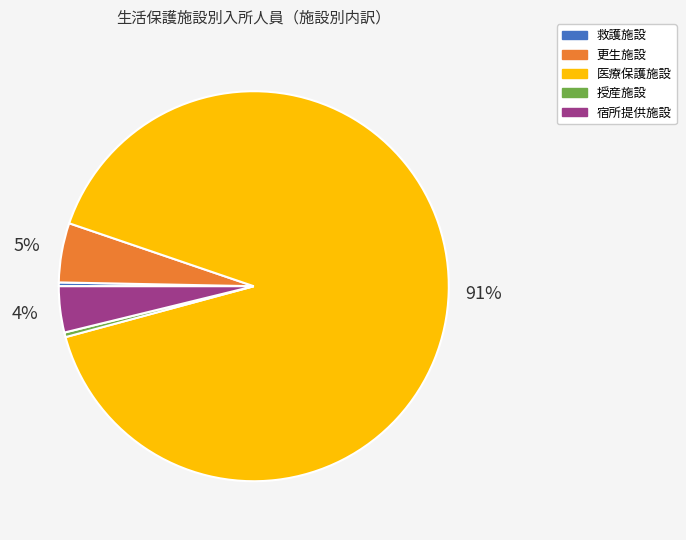

Combined, do 救護施設 and 医療保護施設 account for over 50%?

Yes